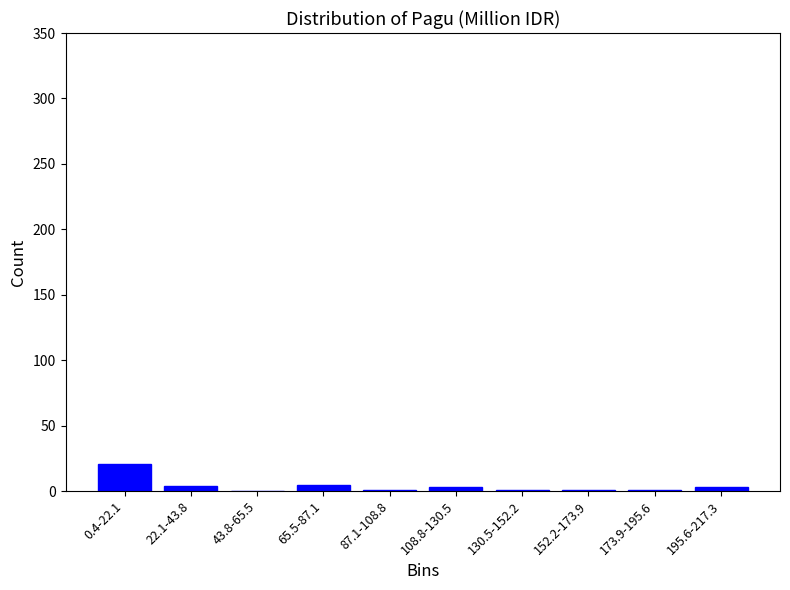

What is the greatest value displayed?

21